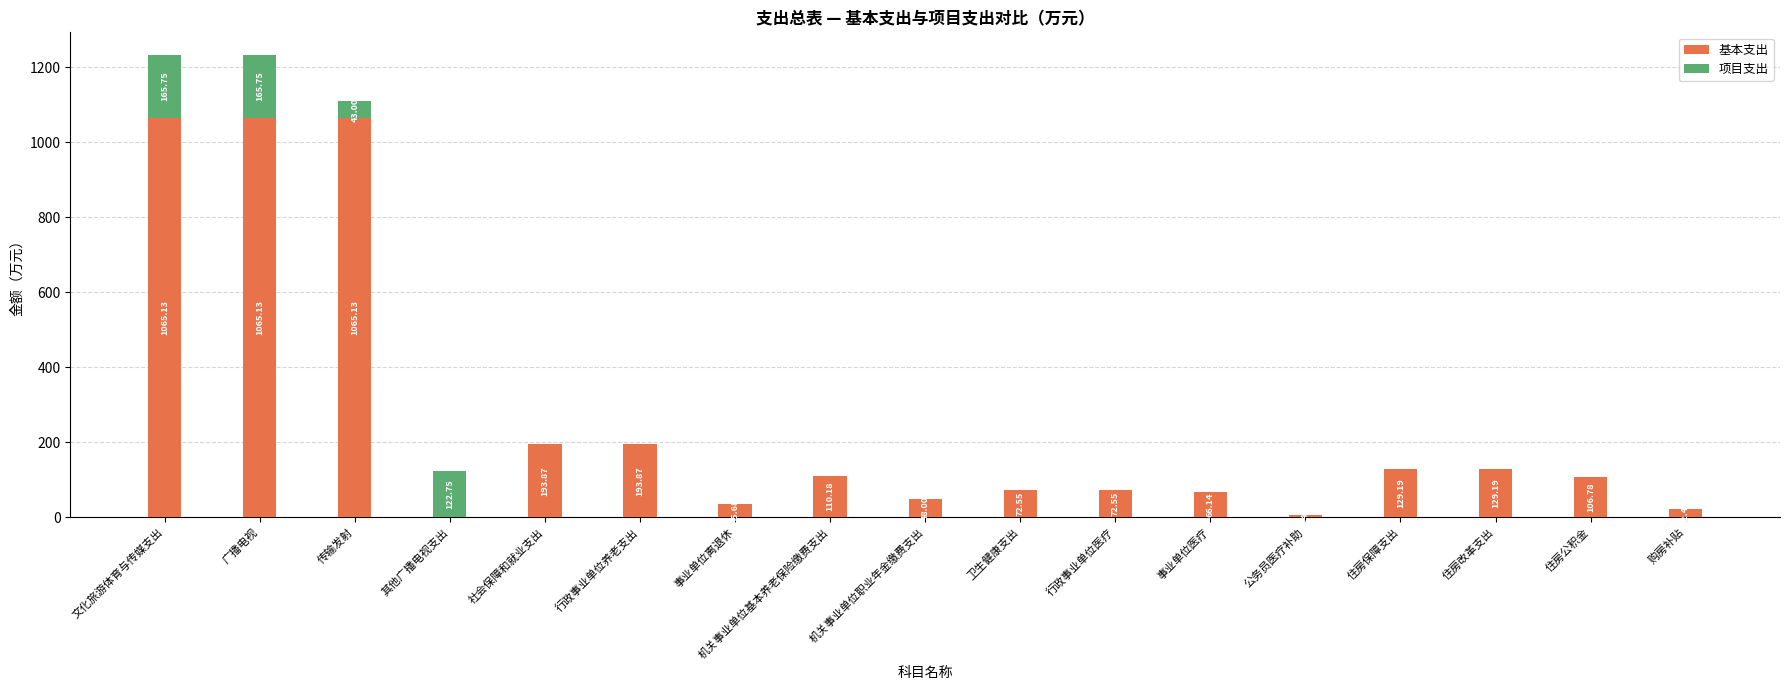

How many data points in 基本支出 are above 106?

9